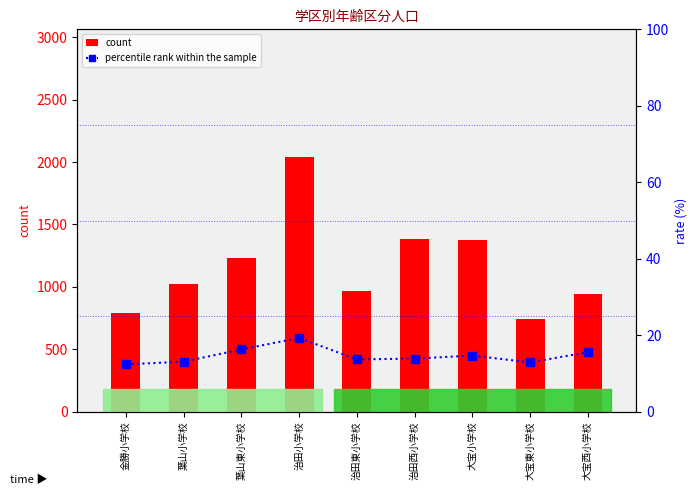

The percentile rank within the sample series shows 7.8 at 葉山東小学校. True or false?

False